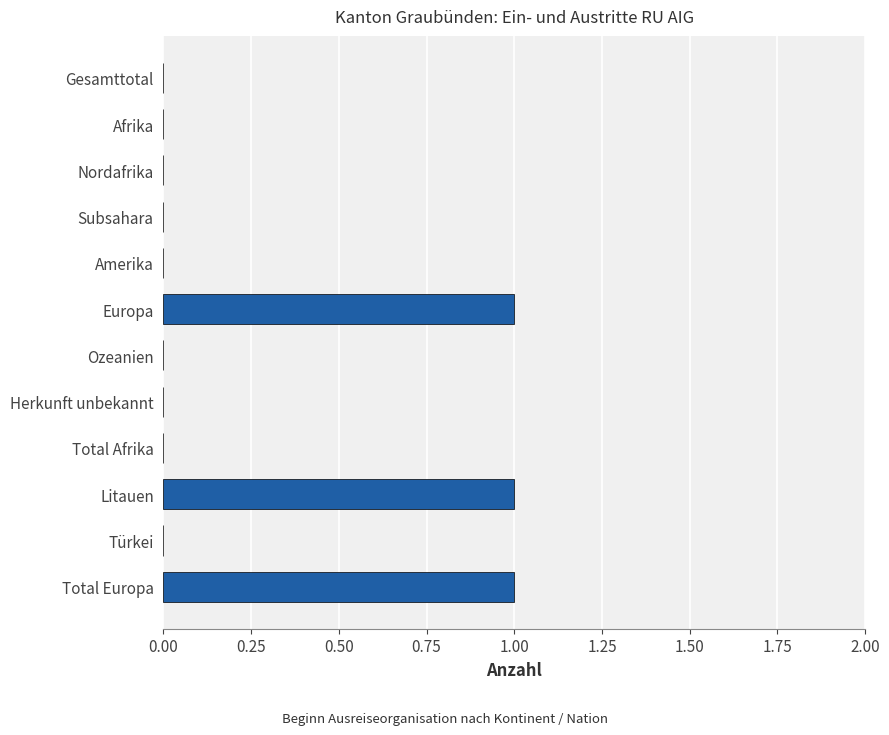

True or false: the data shows 0 at Gesamttotal.

True